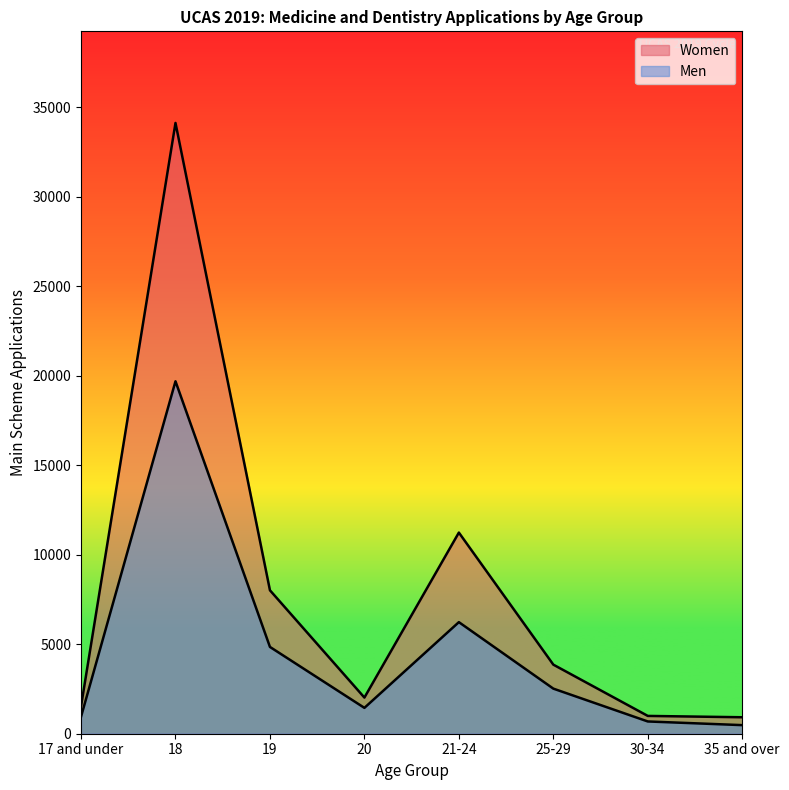

At which label does Men reach its minimum?

35 and over